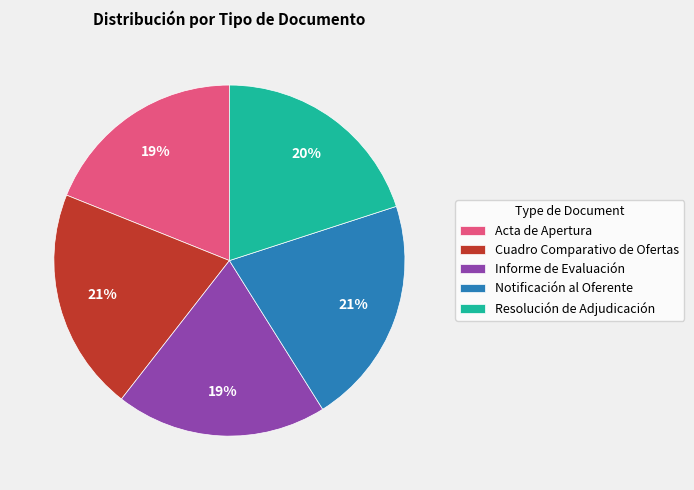

True or false: Acta de Apertura accounts for 19% of the total.

True